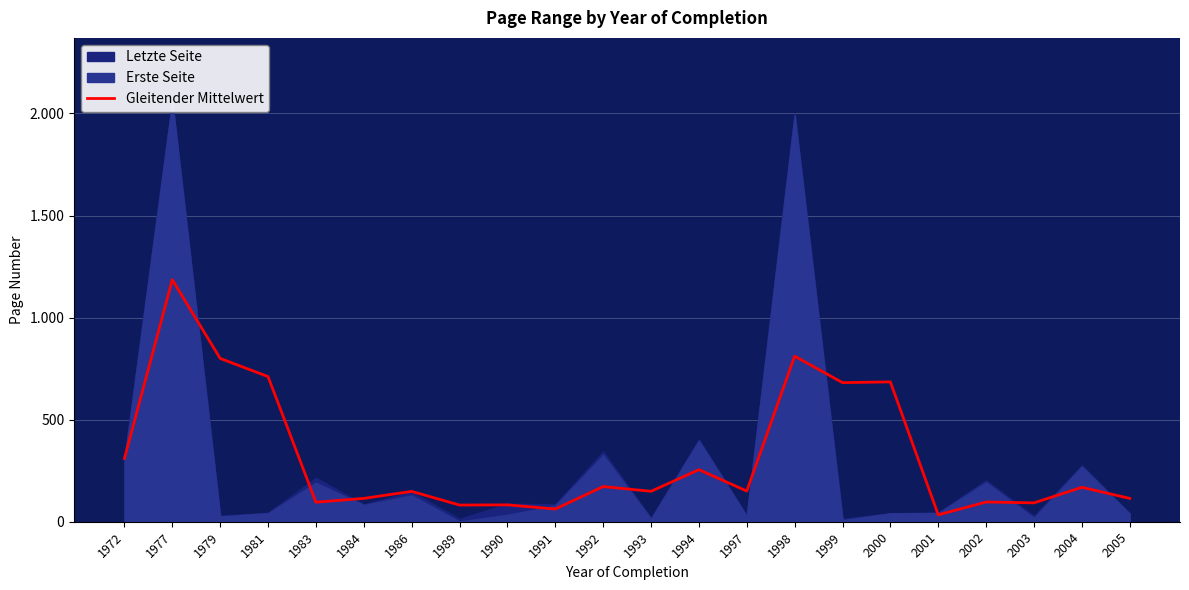

The value at 1990 is 82.7. True or false?

True